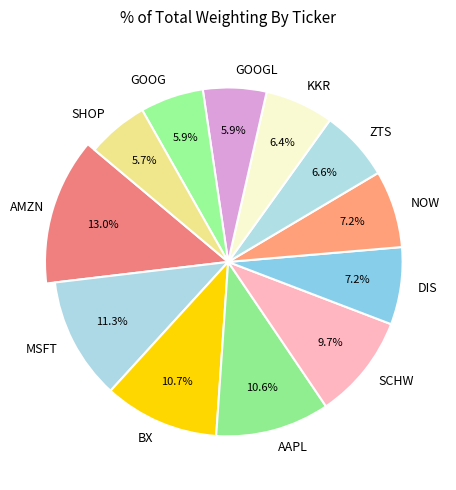

True or false: GOOGL accounts for 6% of the total.

True